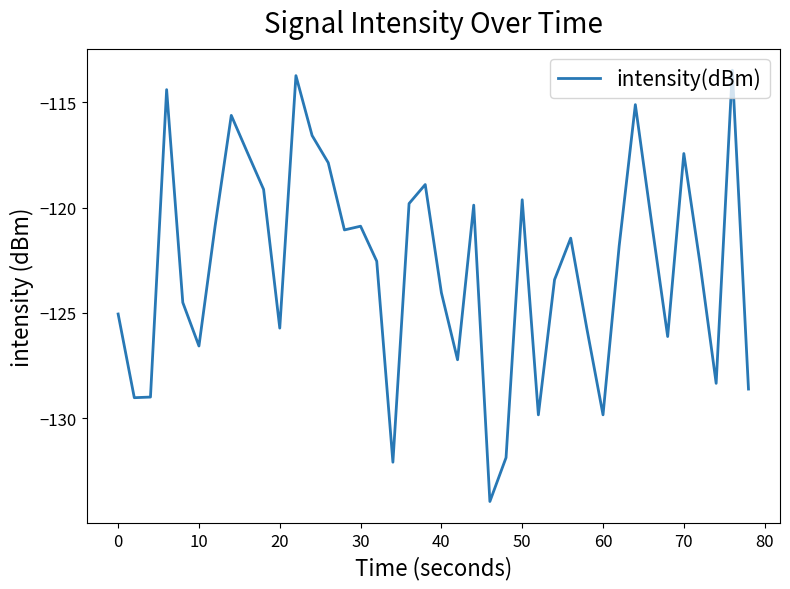

What is the minimum value shown in the chart?

-133.9